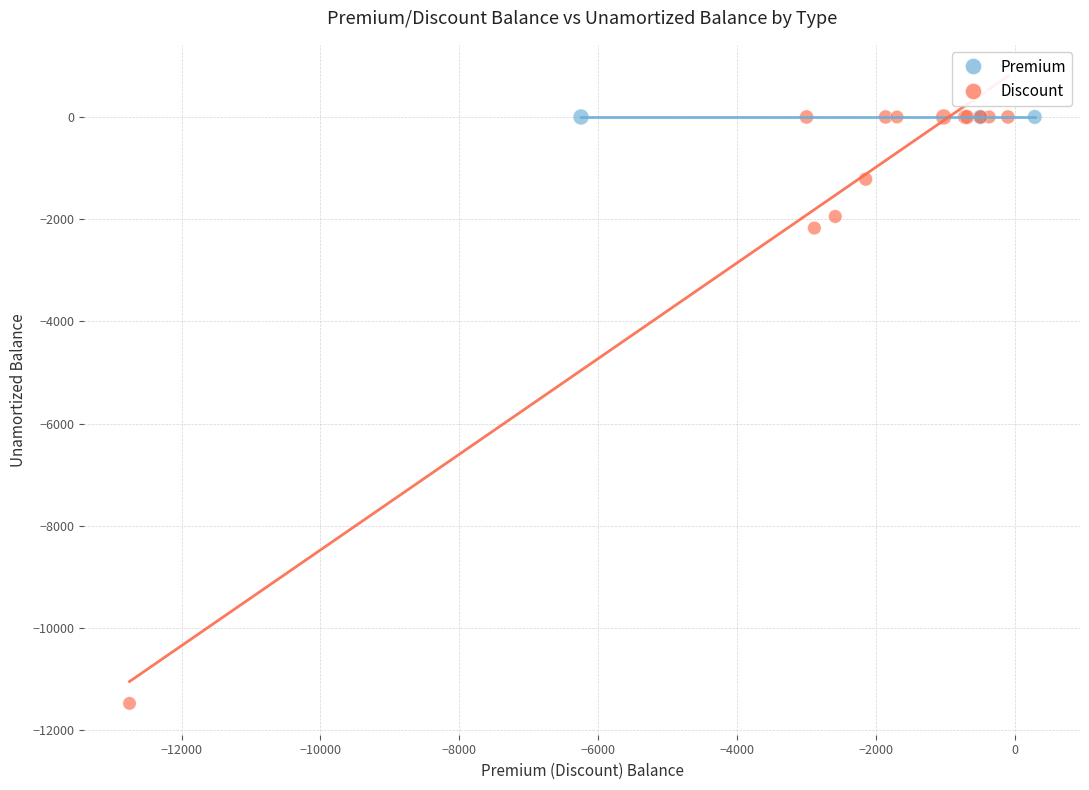

Which series contains the lowest Y value?

Discount